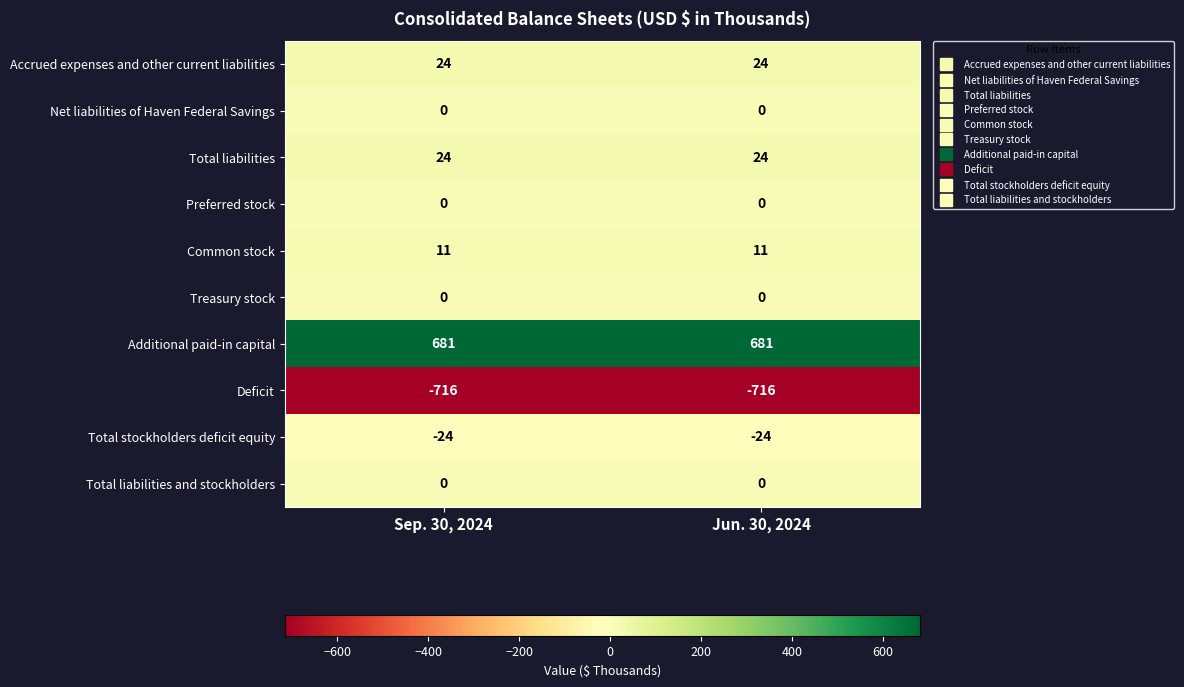

Reading left to right, extract all data points from this chart.

Accrued expenses and other current liabilities: 24	24
Net liabilities of Haven Federal Savings: 0	0
Total liabilities: 24	24
Preferred stock: 0	0
Common stock: 11	11
Treasury stock: 0	0
Additional paid-in capital: 681	681
Deficit: -716	-716
Total stockholders deficit equity: -24	-24
Total liabilities and stockholders: 0	0